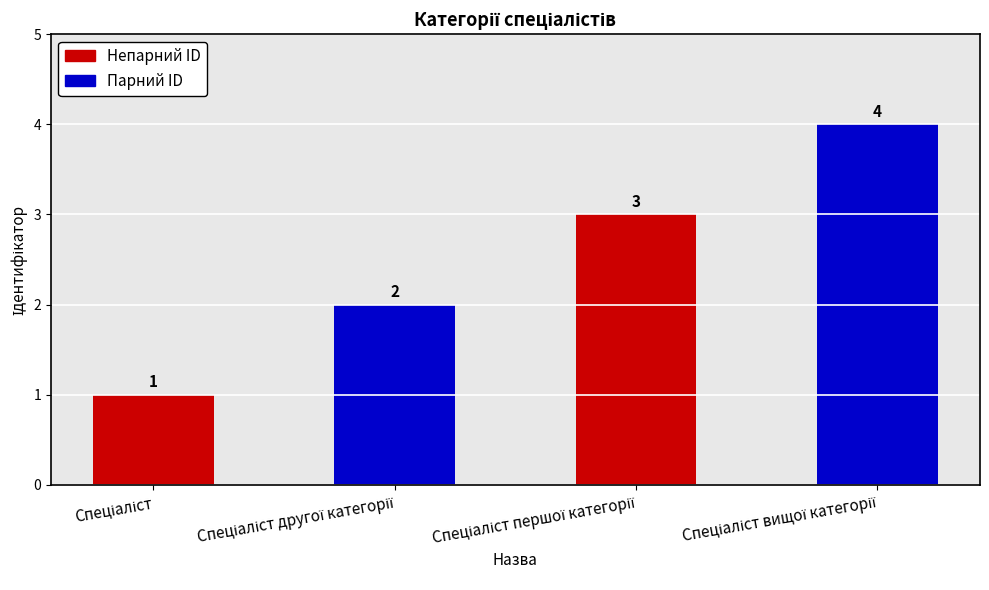

Does the chart contain any negative values?

No